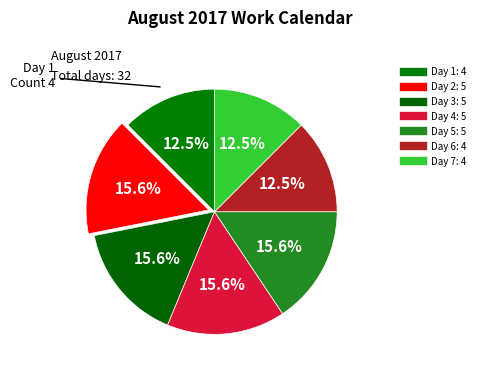

Count the number of slices in the pie.

7